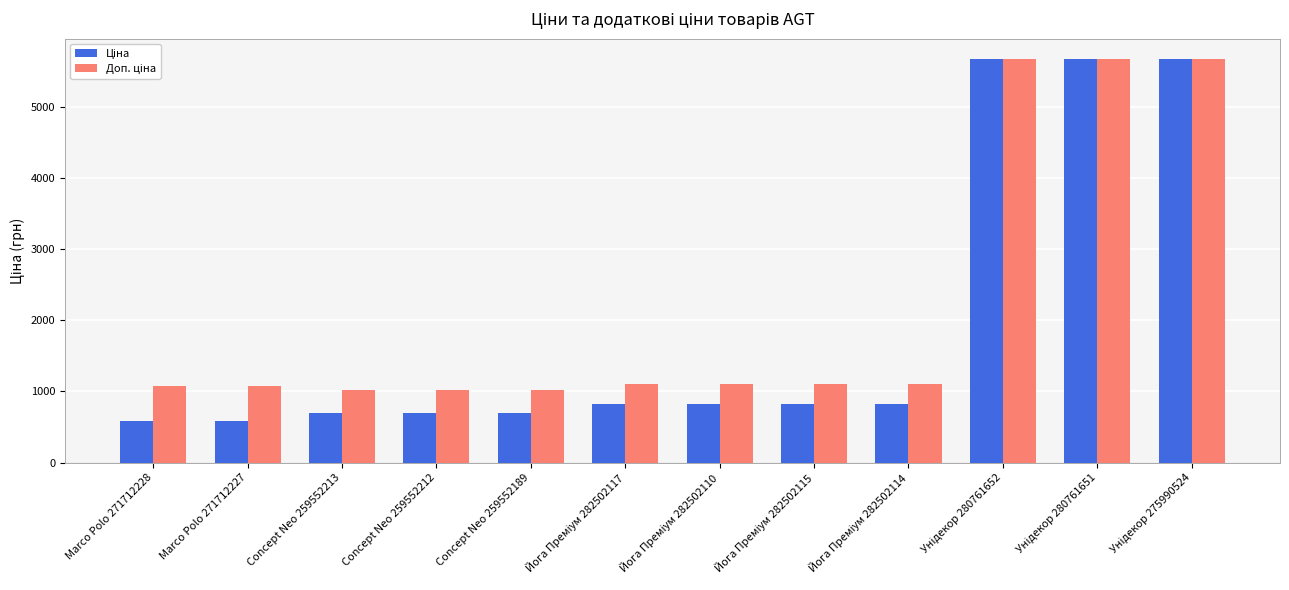

How many groups of bars are there?

12